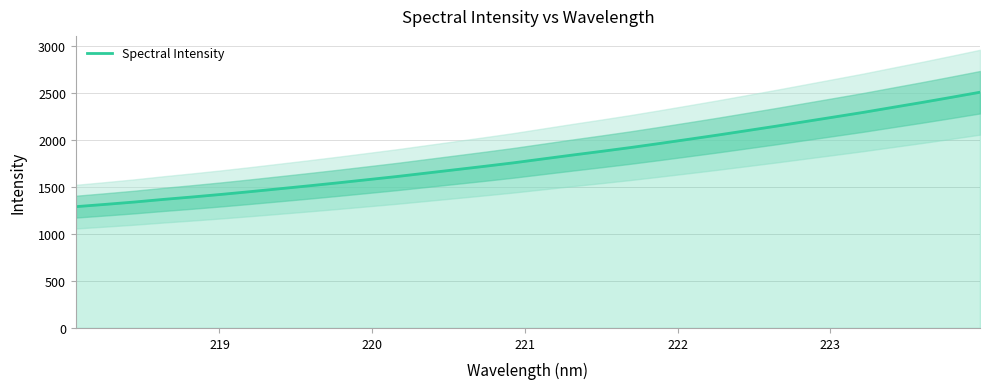

What is the minimum value for Spectral Intensity?

1289.7